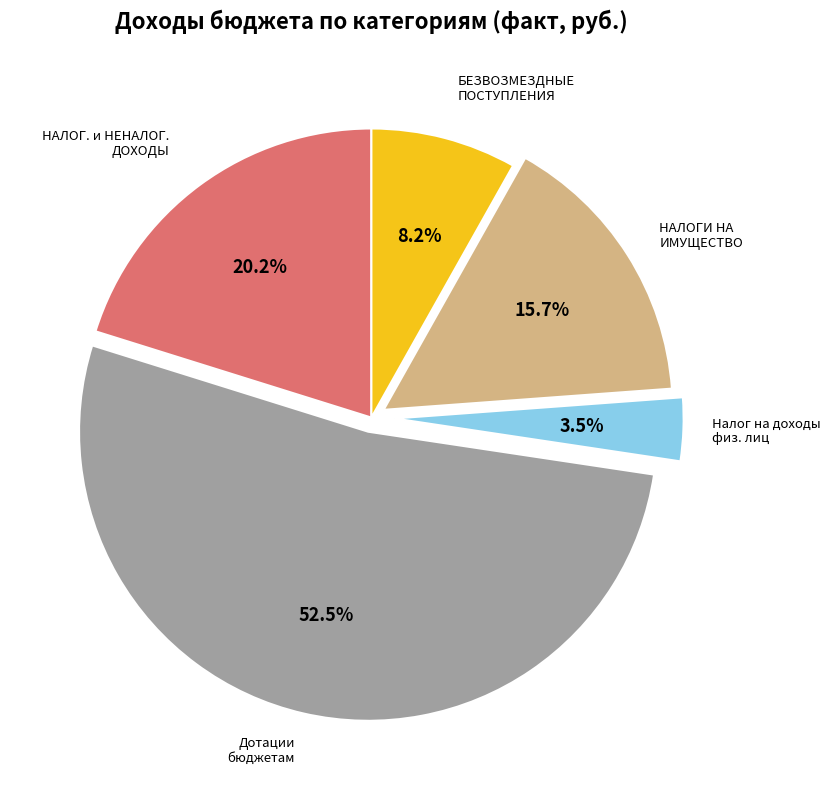

What is the ratio of the value at БЕЗВОЗМЕЗДНЫЕ ПОСТУПЛЕНИЯ to the value at НАЛОГИ НА ИМУЩЕСТВО?

0.5